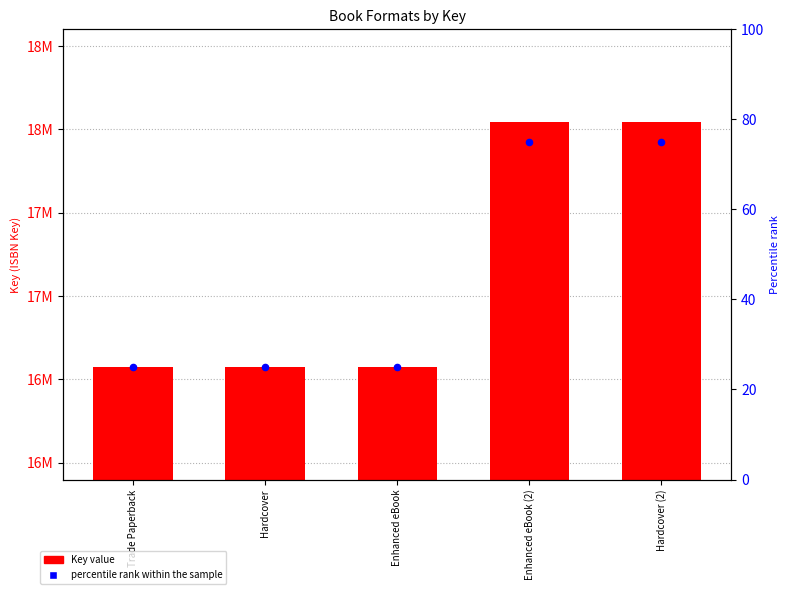

Which series has the largest Y range (max minus min)?

Key